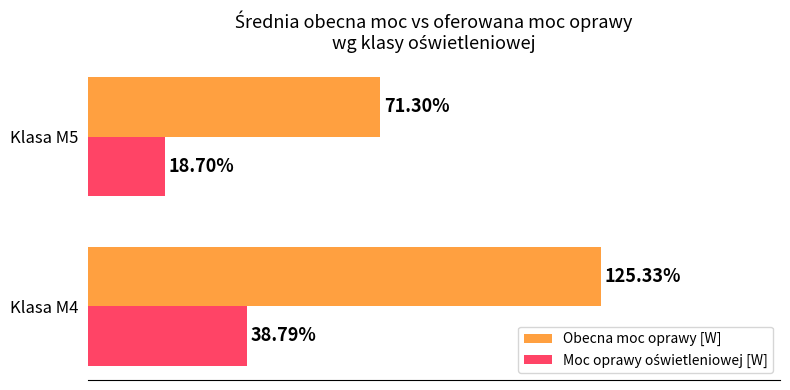

Which series has the largest range (max minus min)?

Obecna moc oprawy [W]